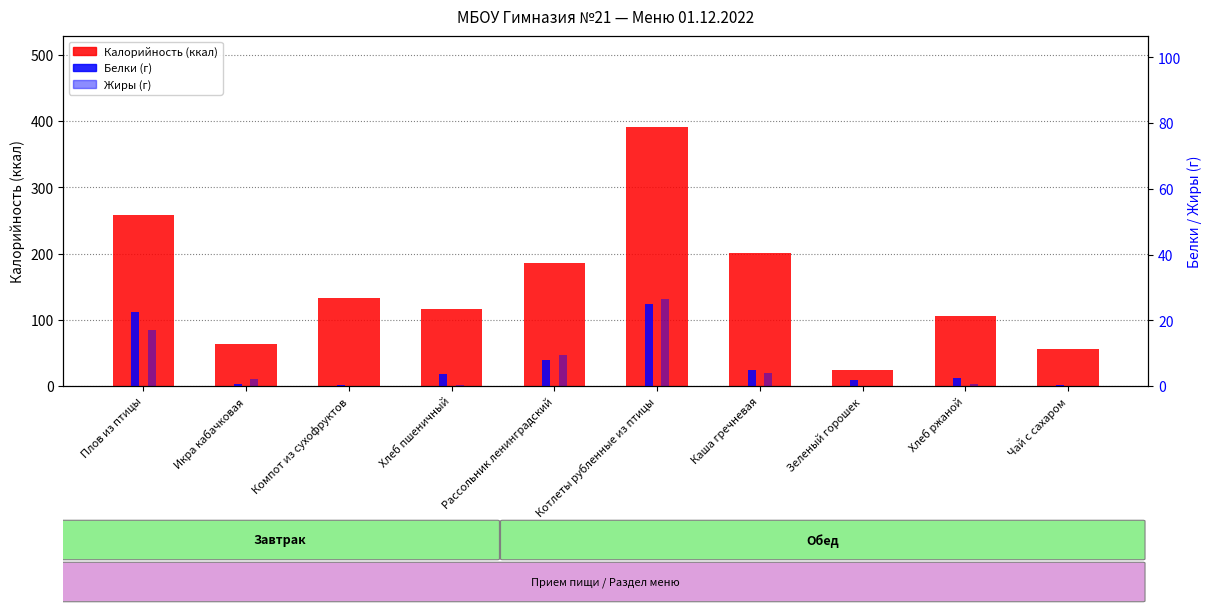

What is the difference between the Жиры values at Хлеб пшеничный and Компот из сухофруктов?

0.3